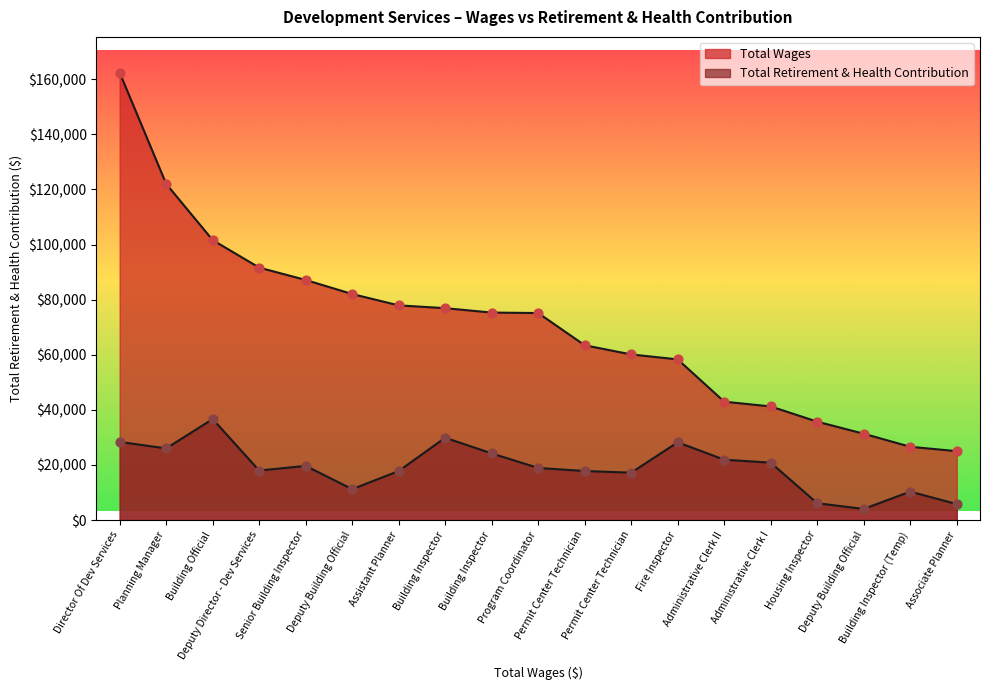

Which series has the largest total across all categories?

Total Wages